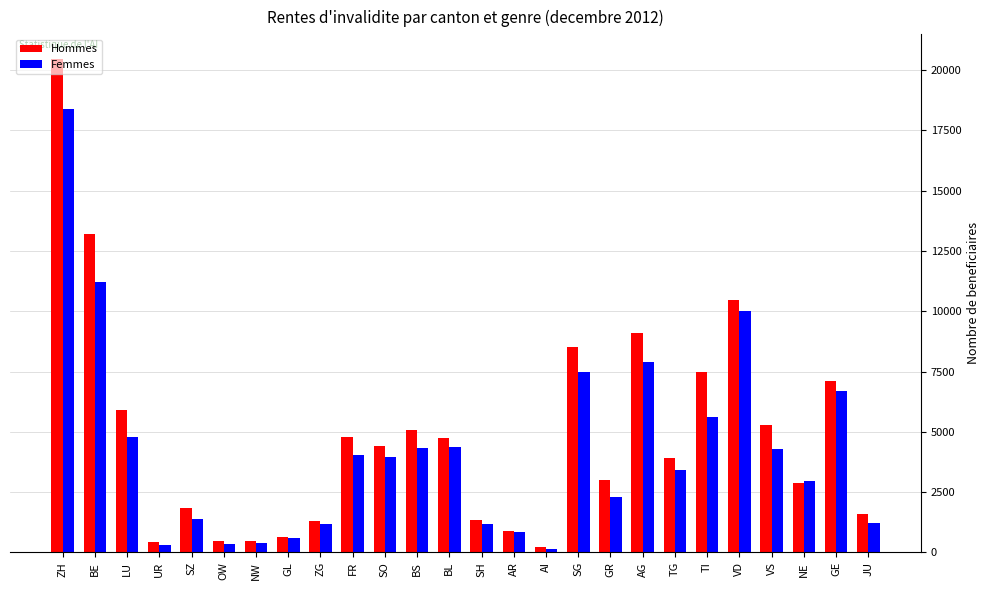

What is the greatest value displayed?

20460